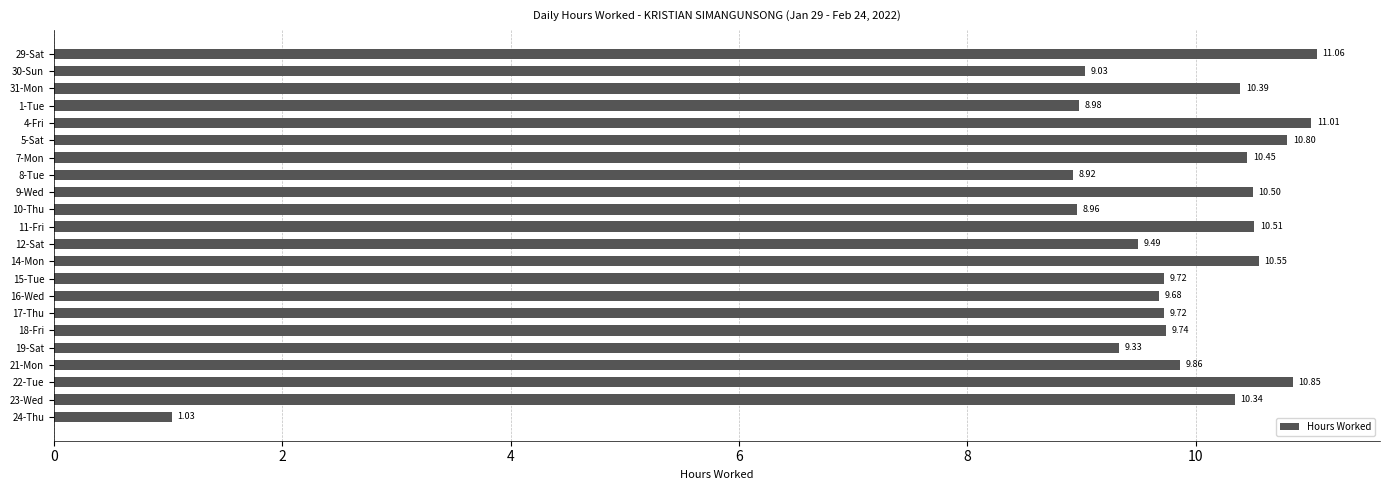

What is the difference between the values at 9-Wed and 18-Fri?

0.8